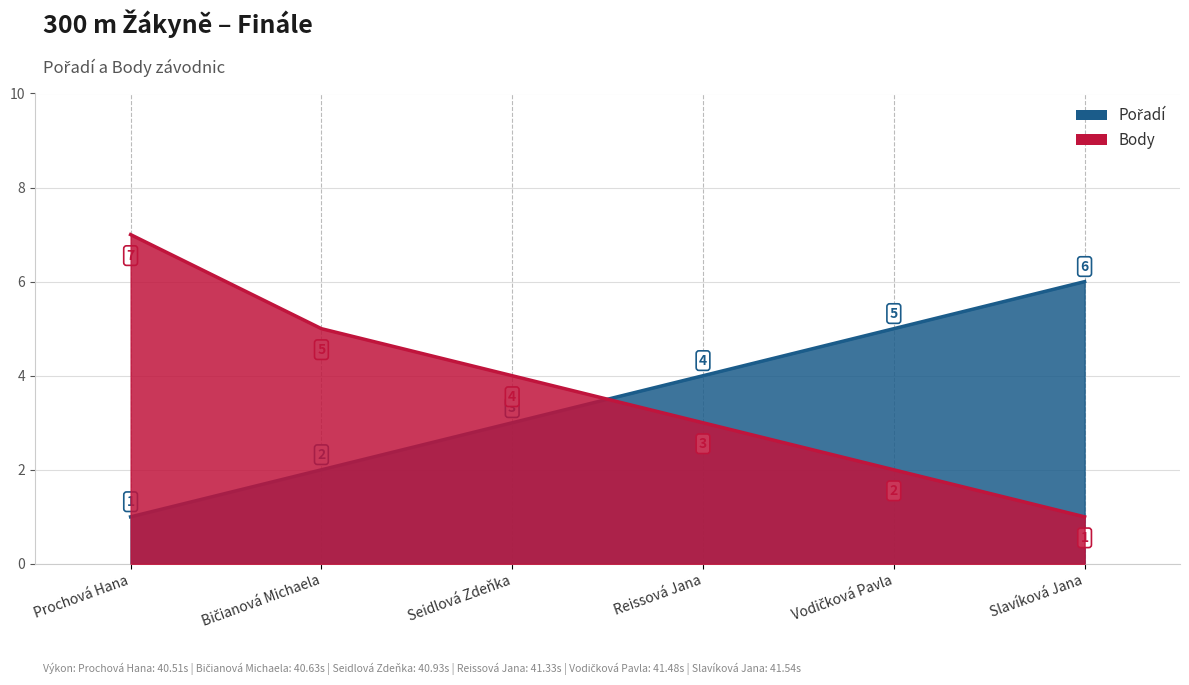

True or false: Body has more than 1 points higher than both neighbors.

False